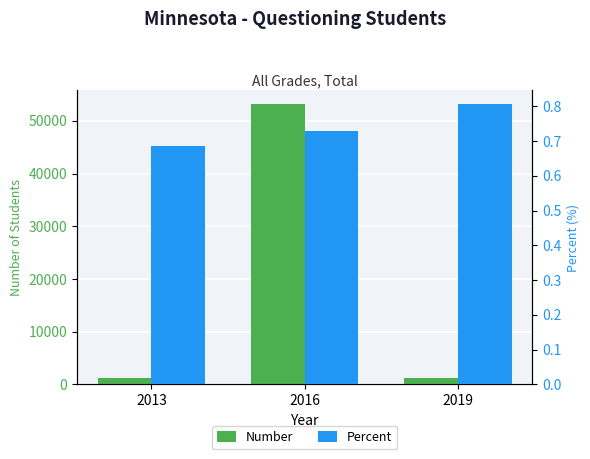

What are all the series names shown in the legend?

Number, Percent